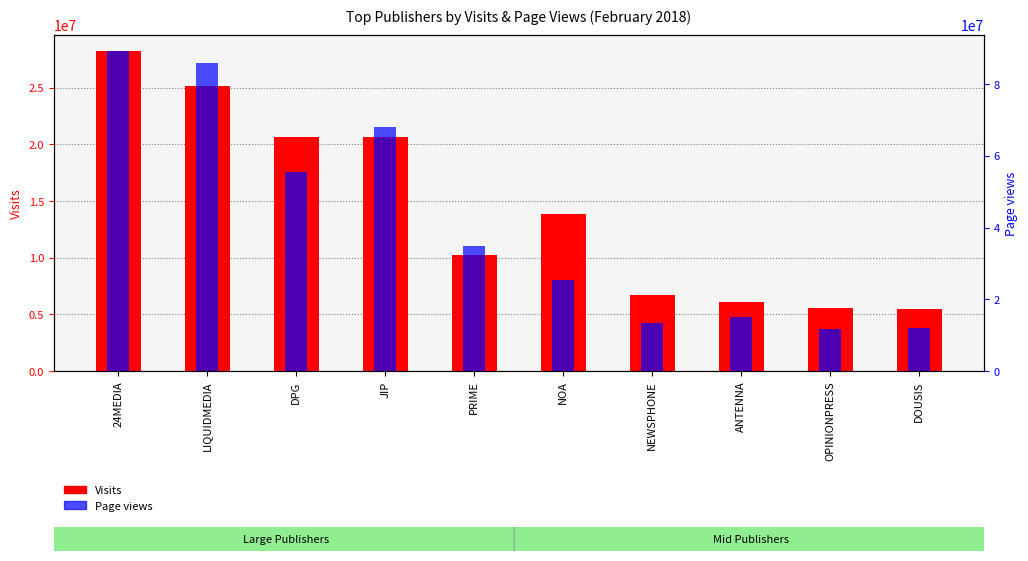

Reading right to left, what are all the values shown in this chart?

Visits: DOUSIS=5469622	OPINIONPRESS=5590064	ANTENNA=6077152	NEWSPHONE=6703228	NOA=13824411	PRIME=10260074	JIP=20601999	DPG=20632484	LIQUIDMEDIA=25119500	24MEDIA=28230830
Page views: DOUSIS=12122640	OPINIONPRESS=11655375	ANTENNA=15069992	NEWSPHONE=13262339	NOA=25343783	PRIME=34837679	JIP=67922903	DPG=55345789	LIQUIDMEDIA=85821078	24MEDIA=89201787